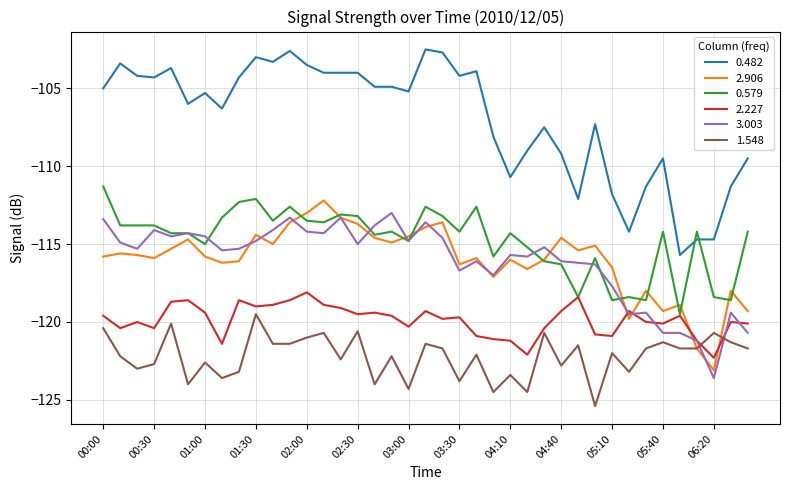

Which series has the largest total across all categories?

0.482